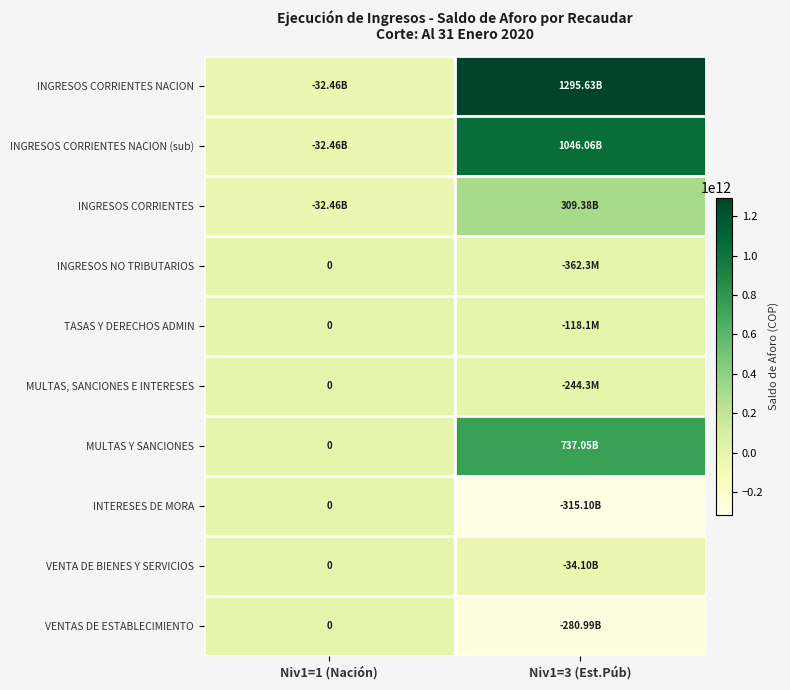

The INGRESOS CORRIENTES NACION (sub) series shows -19378526062.4 at Niv1=1 (Nación). True or false?

False